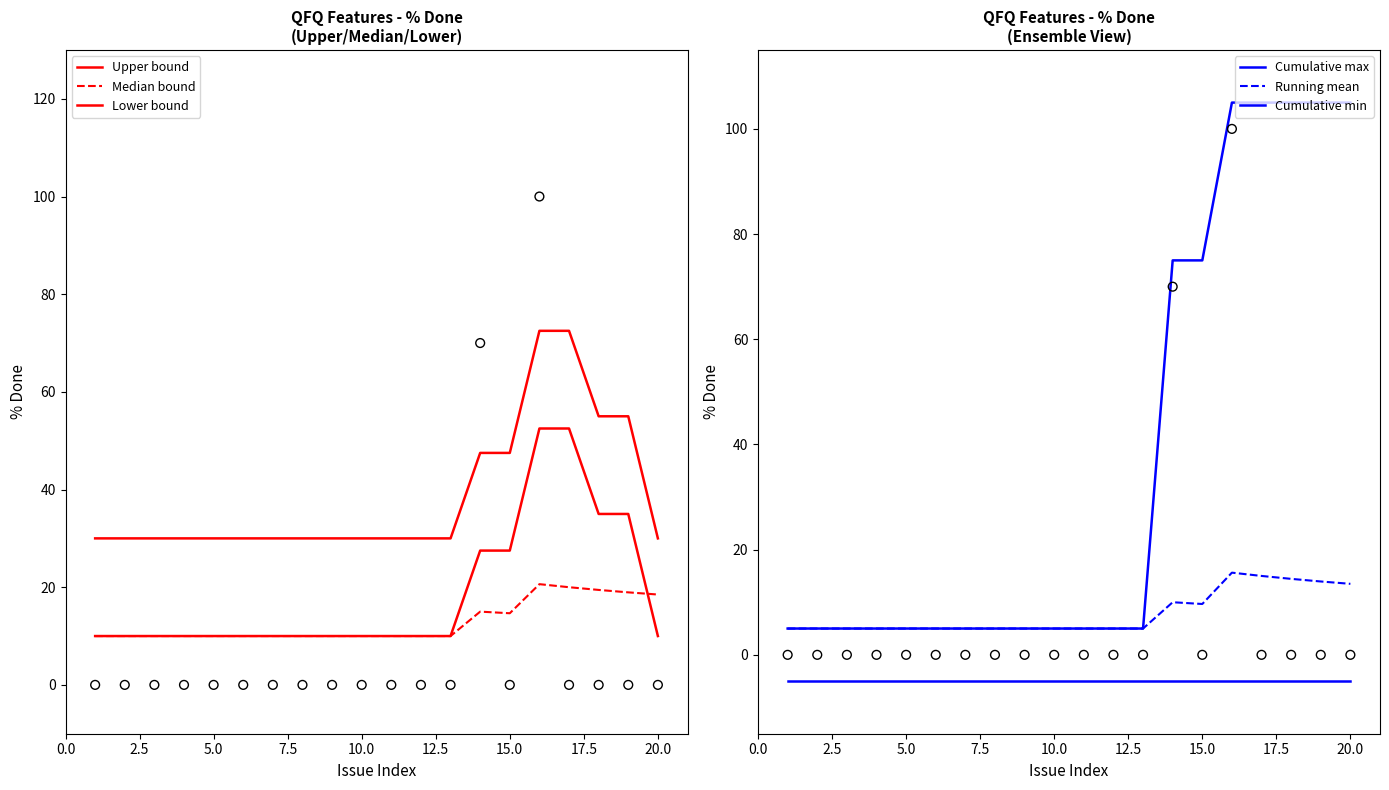

Which series reaches the minimum Y coordinate?

Cumulative min